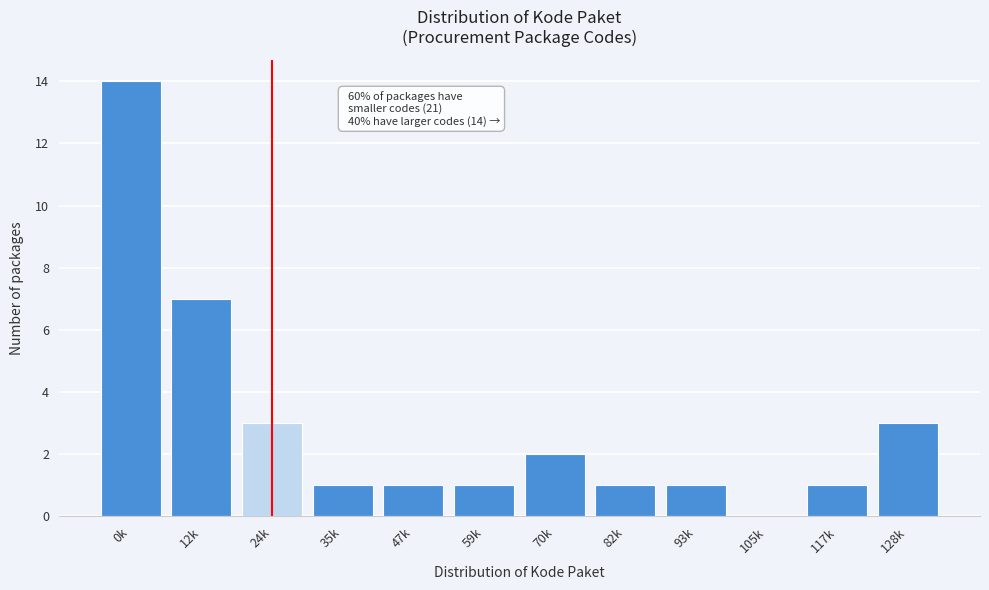

Reading right to left, what are all the values shown in this chart?

128k=3	117k=1	105k=0	93k=1	82k=1	70k=2	59k=1	47k=1	35k=1	24k=3	12k=7	0k=14